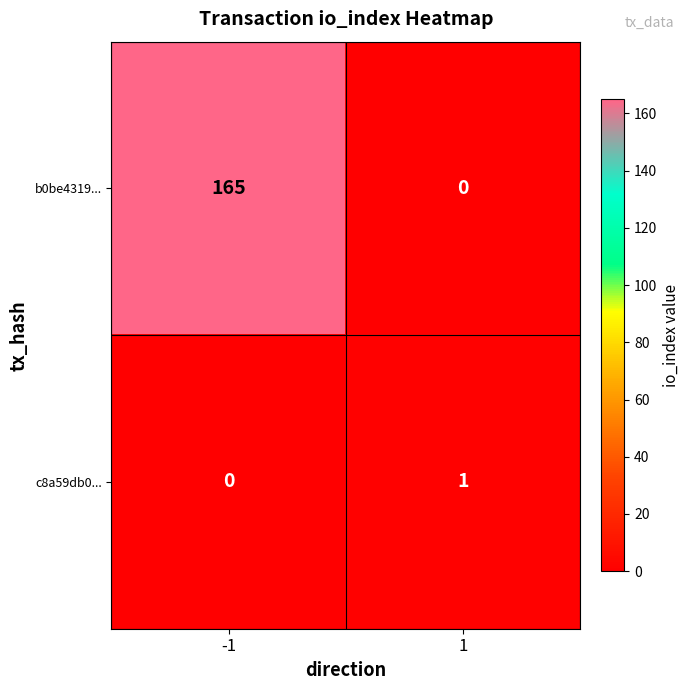

The value of b0be4319... at 1 is 99. True or false?

False